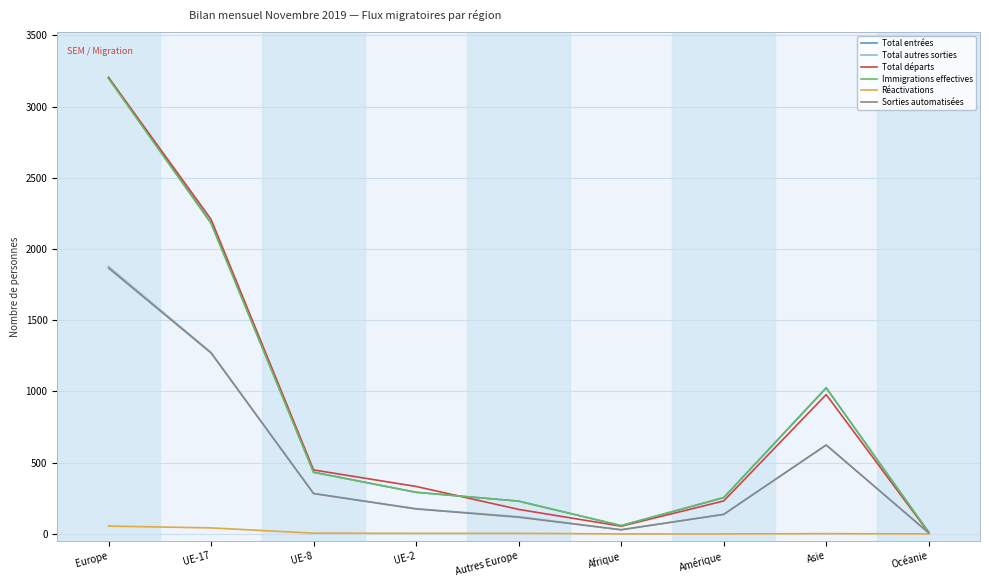

Between Europe and Autres Europe, which series saw the biggest shift?

Total départs